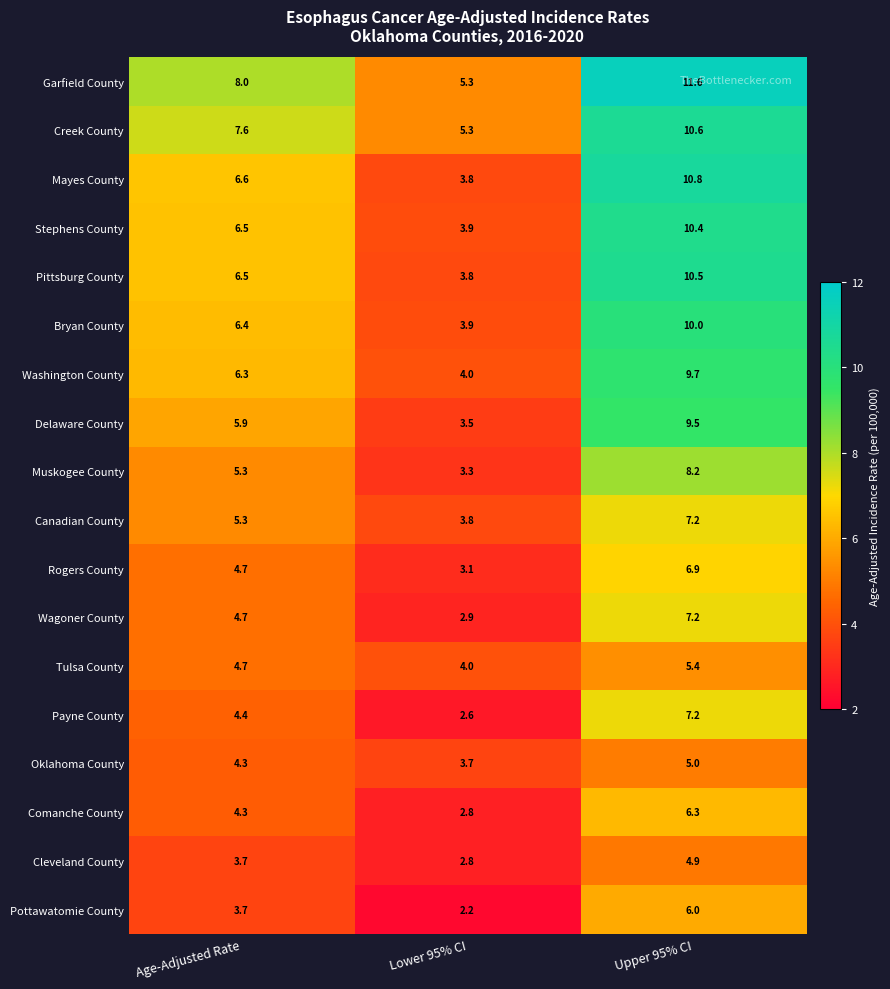

What is the greatest value displayed?

11.6